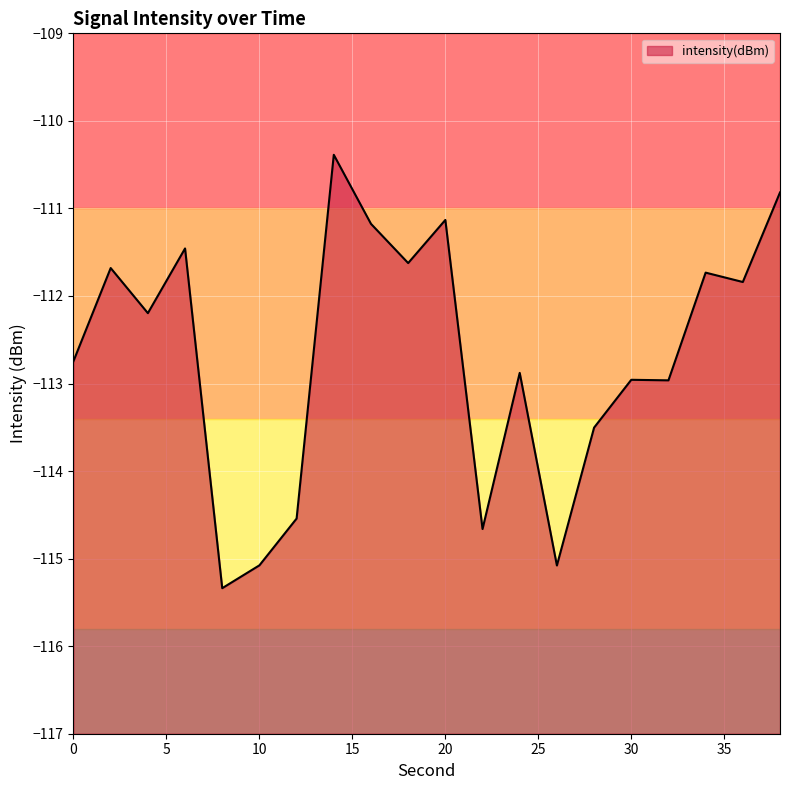

How many lines are shown in the chart?

1